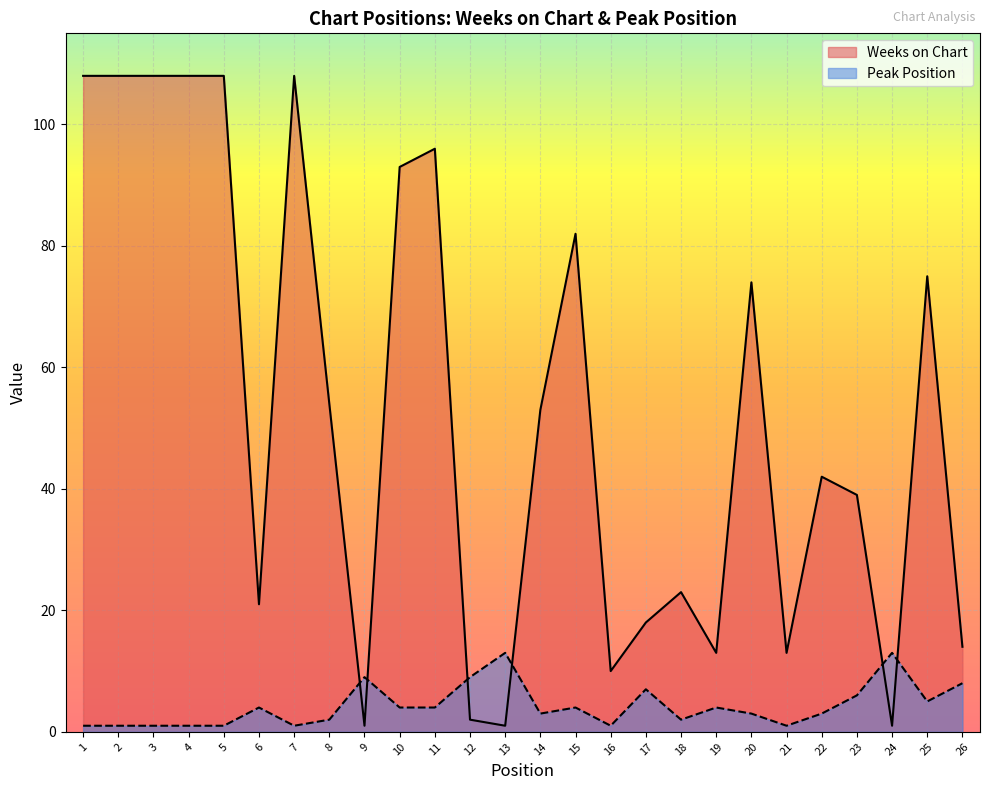

At which category does Weeks on Chart reach its first local valley?

6